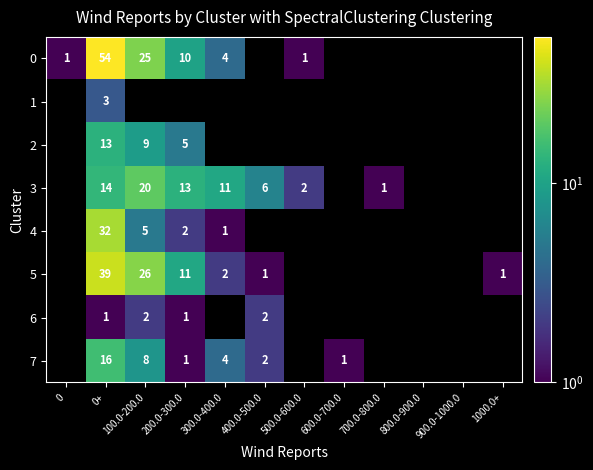

What is the sum of the 7 values at 200.0-300.0 and 100.0-200.0?

9